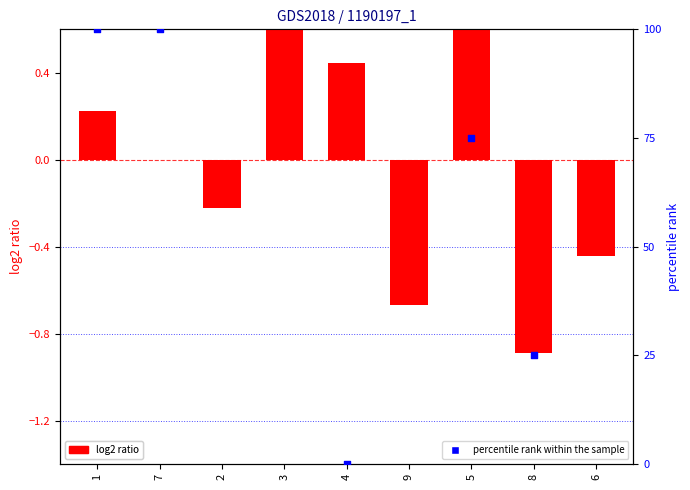

Which series has the largest Y range (max minus min)?

percentile rank within the sample